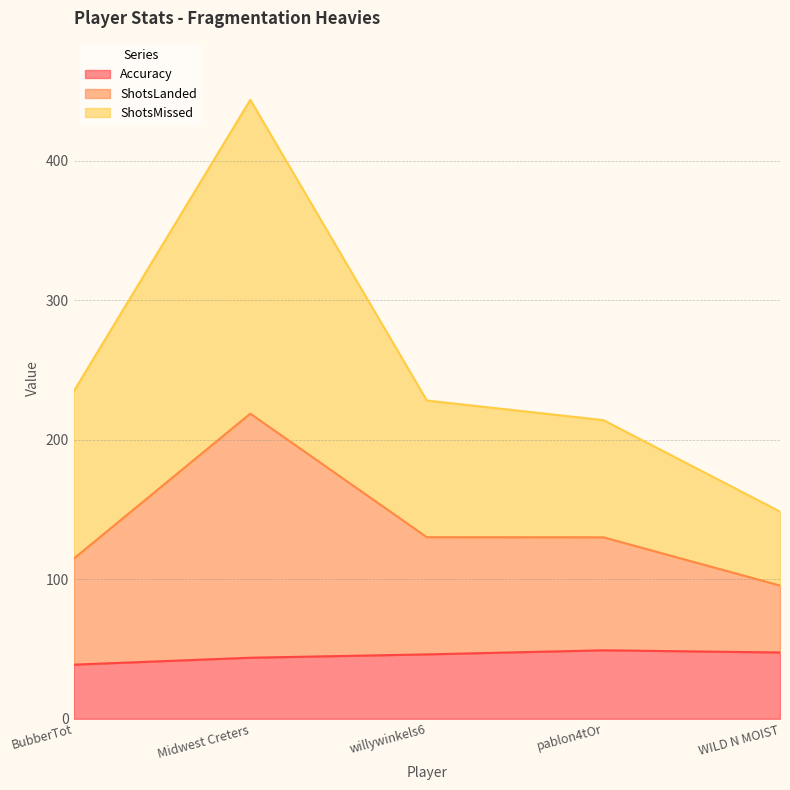

True or false: ShotsMissed and ShotsLanded cross at least once.

False